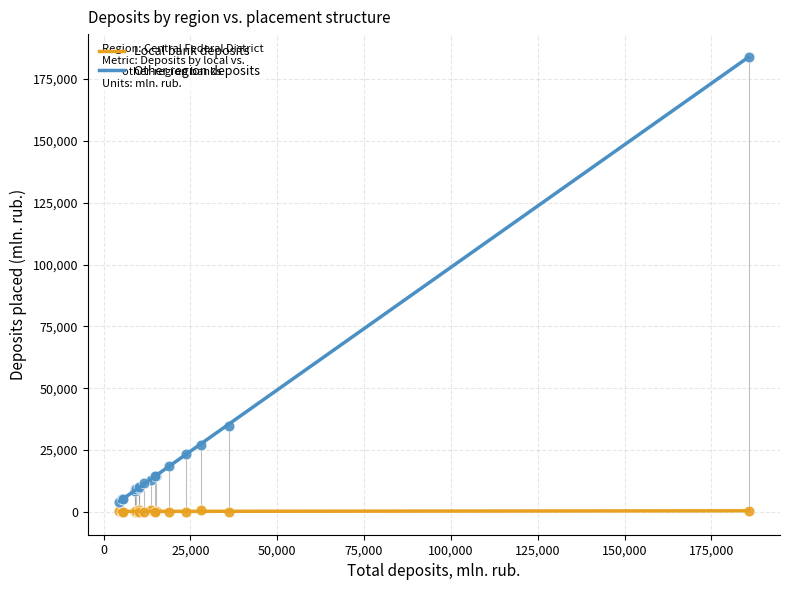

What is the X range (max minus min) for the scatter plot?

181172